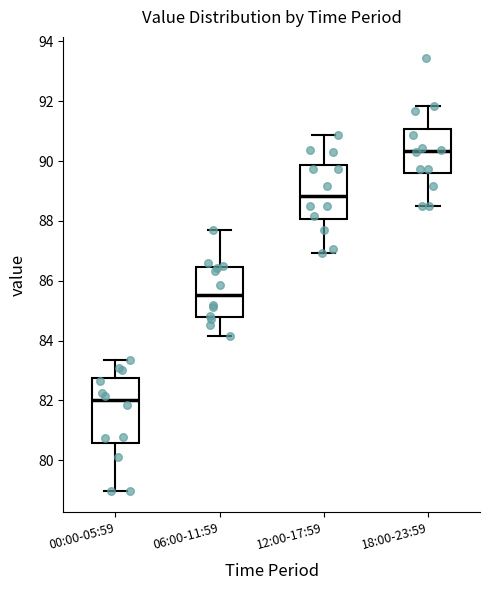

Where is the lower edge of the box for 06:00-11:59 on the y-axis? The values are not printed on the chart, so give them approximately, as read against the axis.

84.8